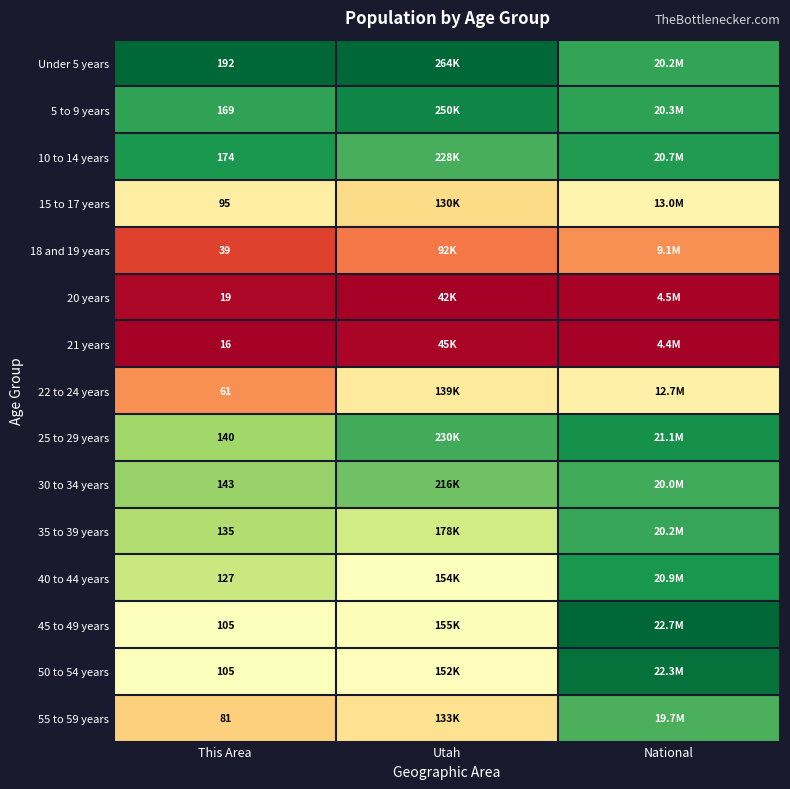

At which category is the sum across all series the highest?

National